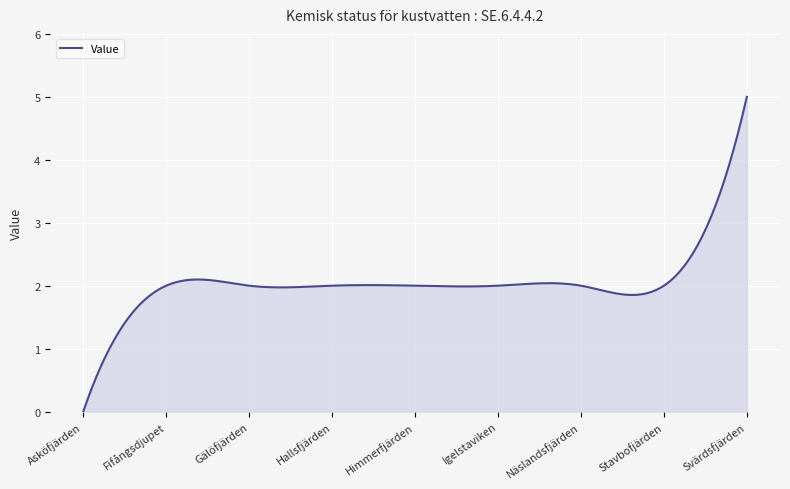

What is the maximum value shown in the chart?

5.0